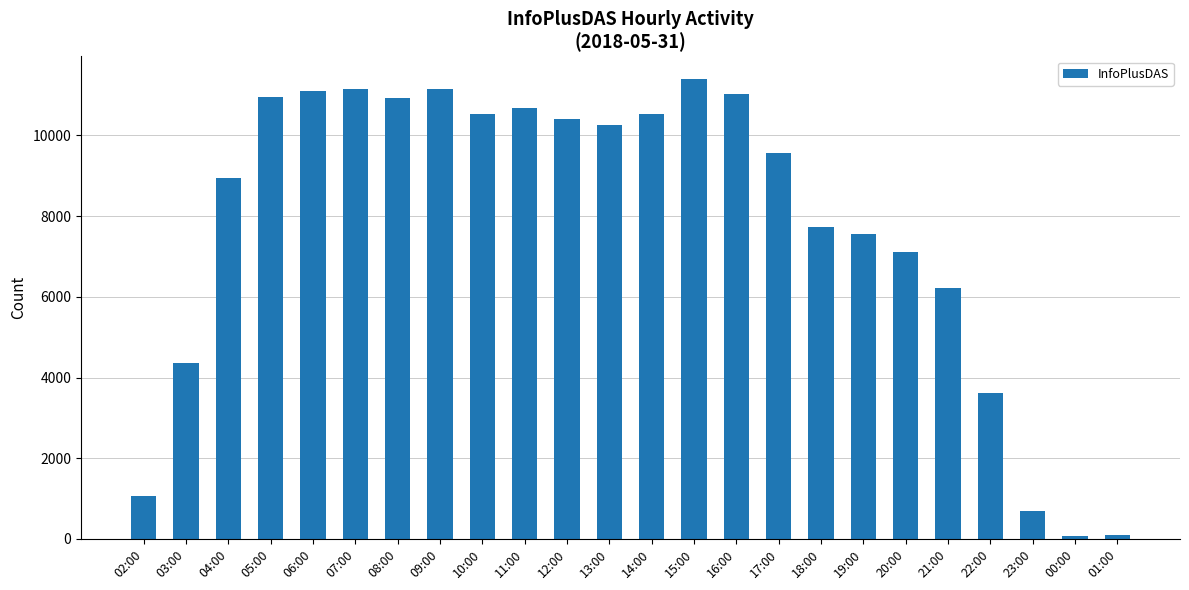

Where is the data nearest to the value 5731?

21:00